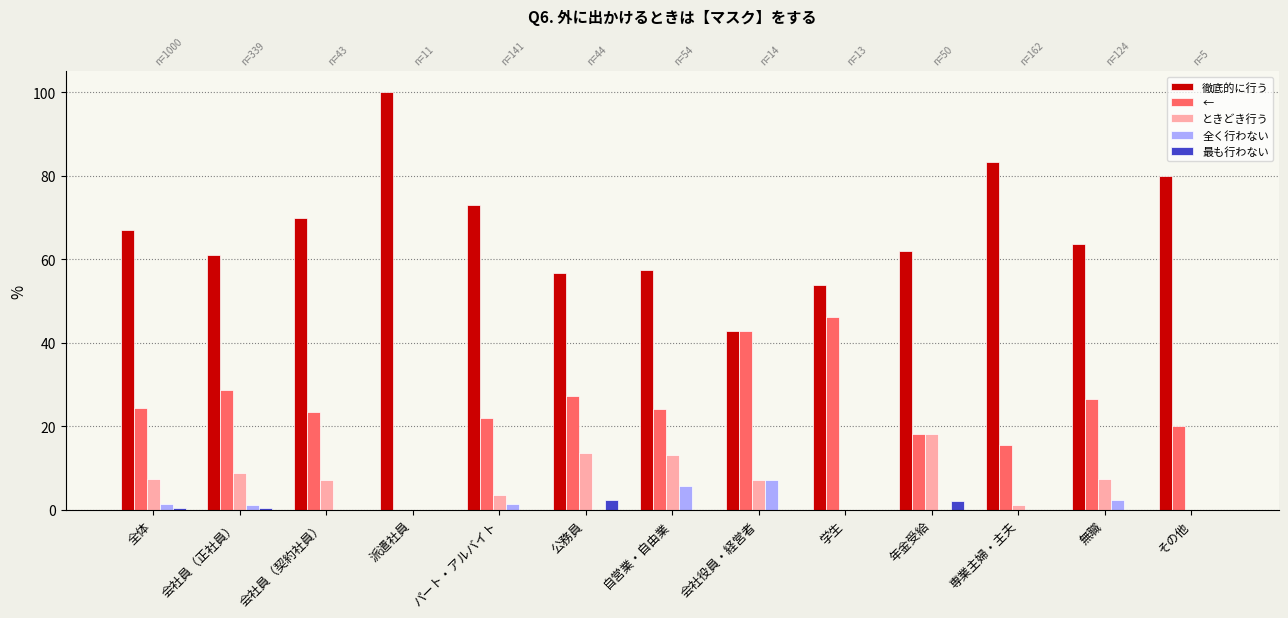

The value of ときどき行う at 会社員（正社員） is 8.8. True or false?

True